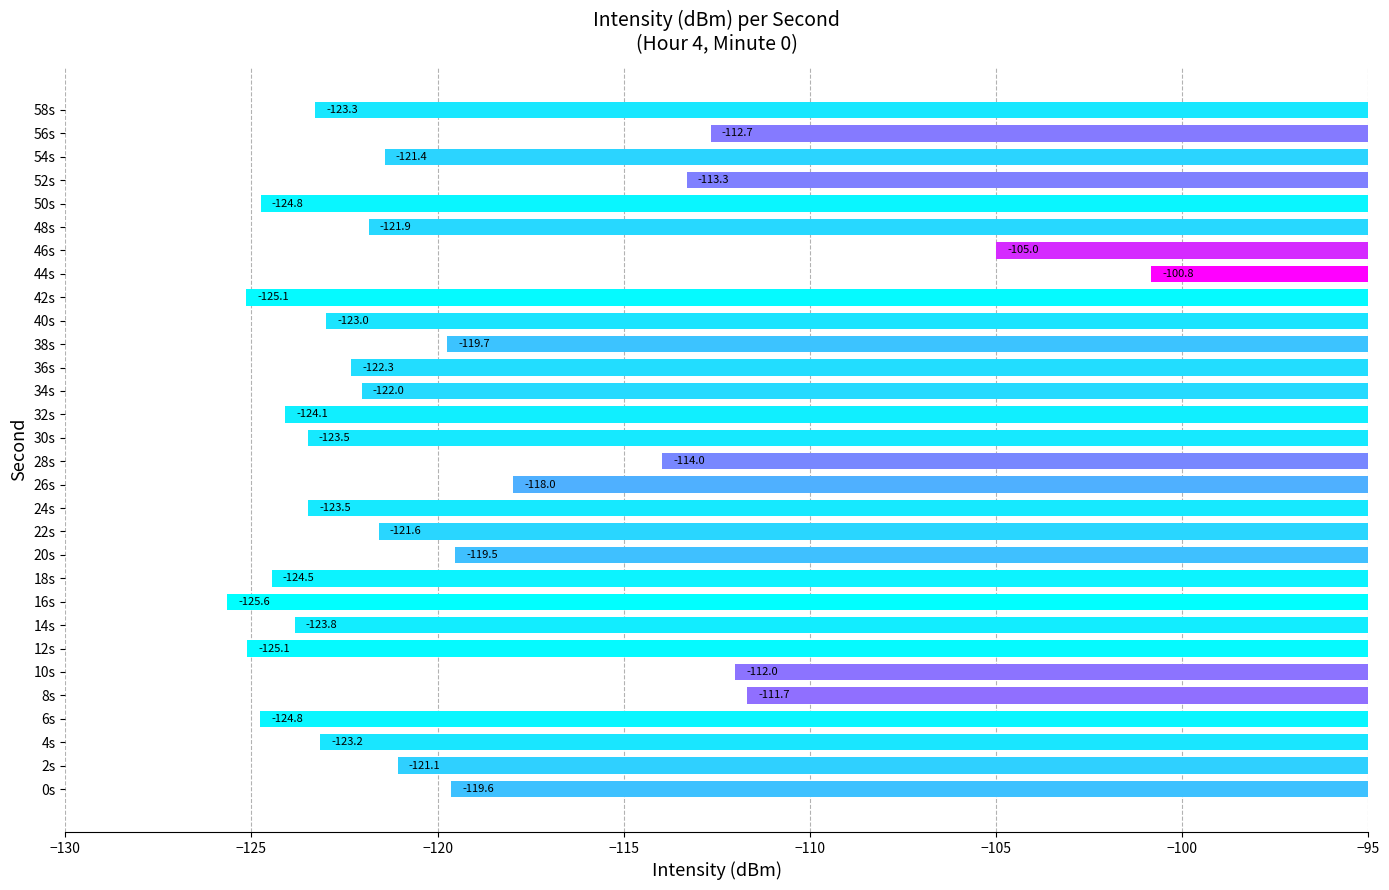

Read the value at 2s.

-121.1